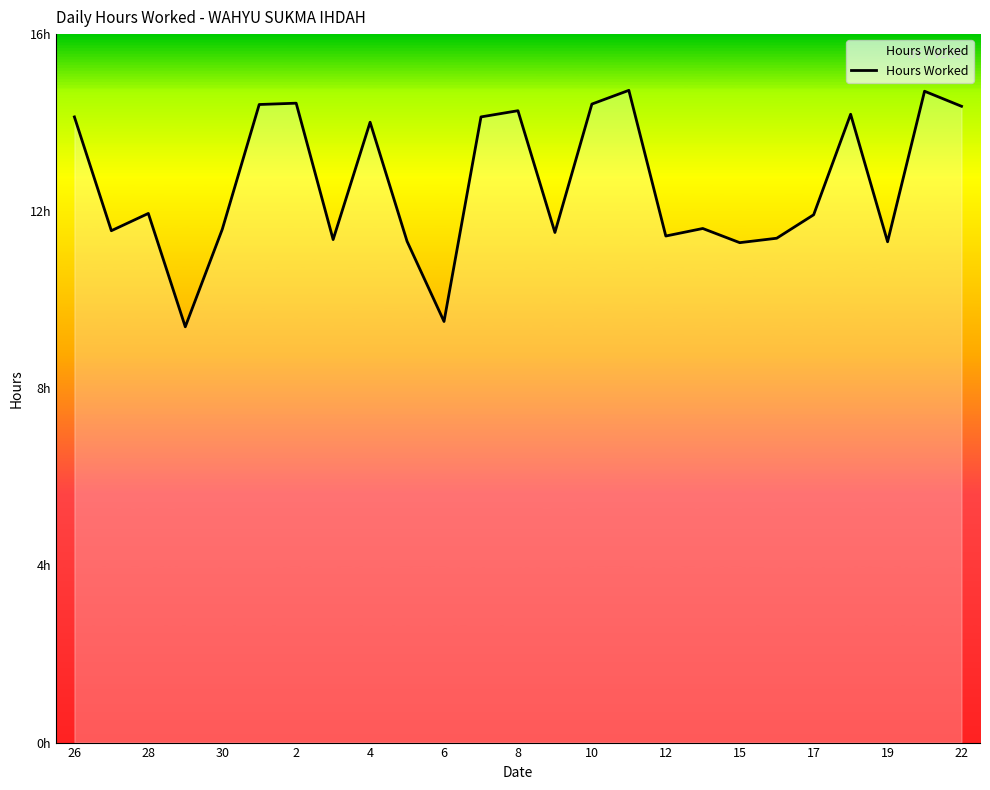

Does the chart have visible grid lines?

No